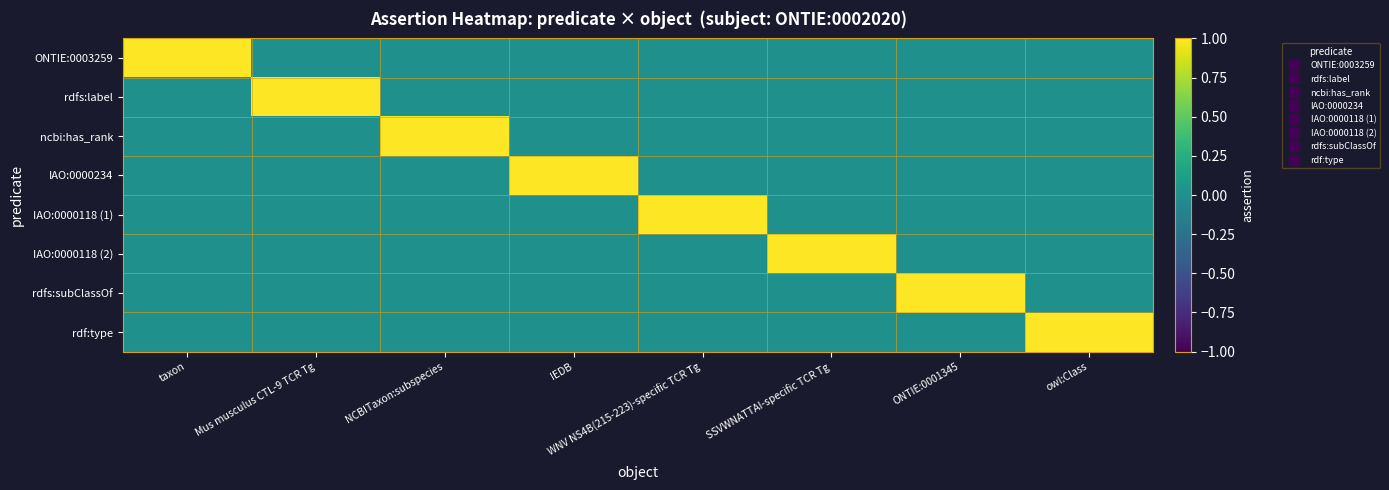

Which series has the largest range (max minus min)?

ONTIE:0003259